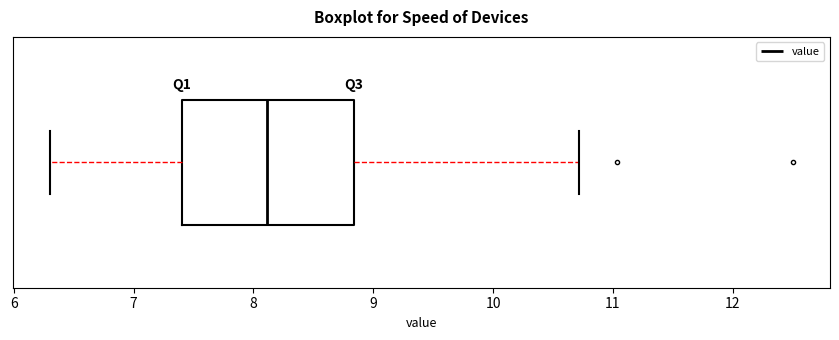

Where does the right whisker of the box end on the x-axis? The values are not printed on the chart, so give them approximately, as read against the axis.

10.7